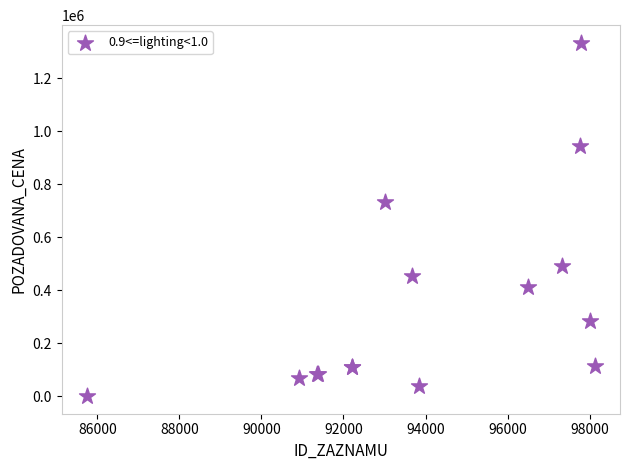

What Y value in the scatter plot is closest to 666650?

733600